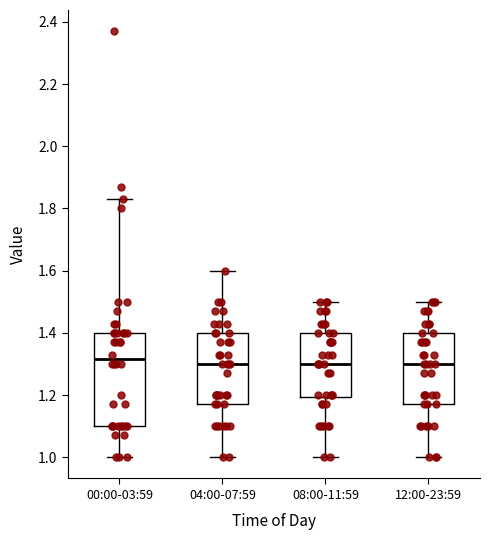

Which box is the tallest, from its lower edge to its upper edge?

00:00-03:59